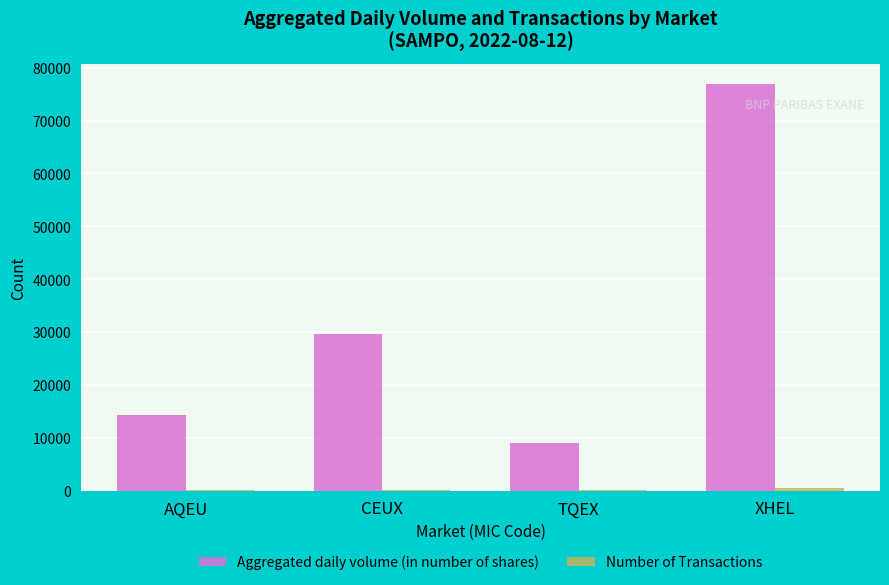

Is it true that Aggregated daily volume (in number of shares) equals 76834 at XHEL?

True